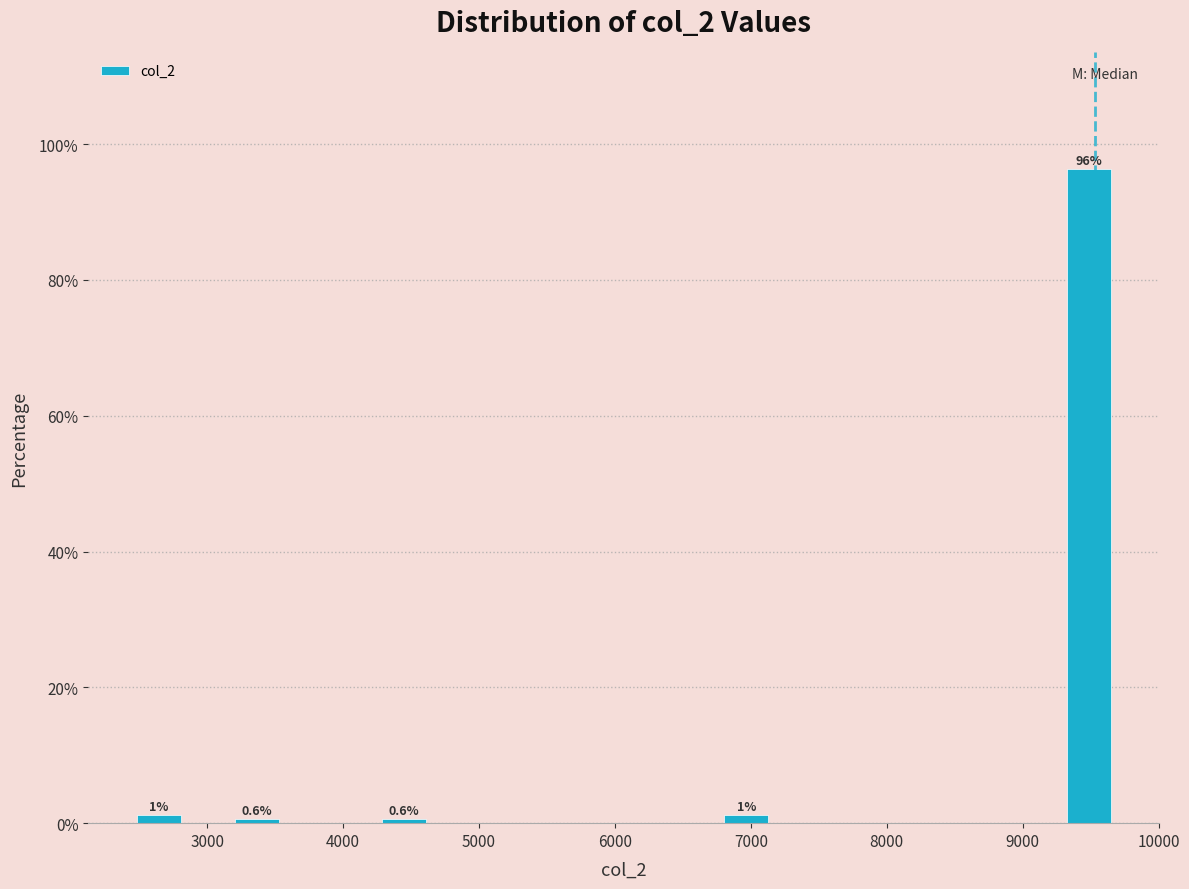

Around what value on the x-axis is the tallest bar? Give the approximate position of its centre, as read against the axis.

9500